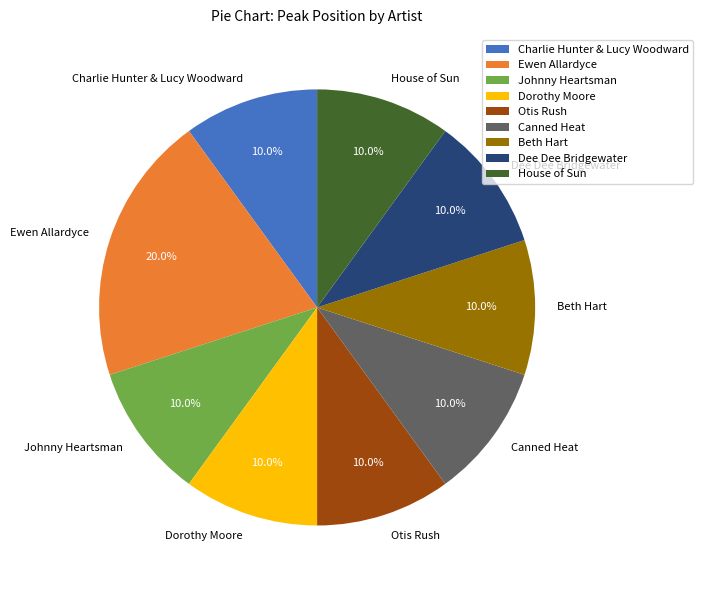

Approximately how many times larger is the value at Ewen Allardyce compared to Beth Hart?

2.0